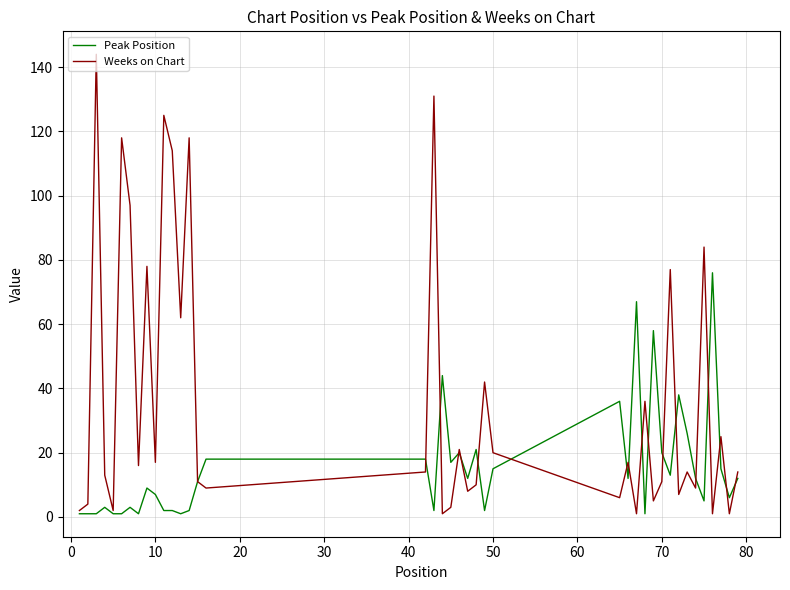

Which series ends up on top after the final intersection of Weeks on Chart and Peak Position?

Weeks on Chart